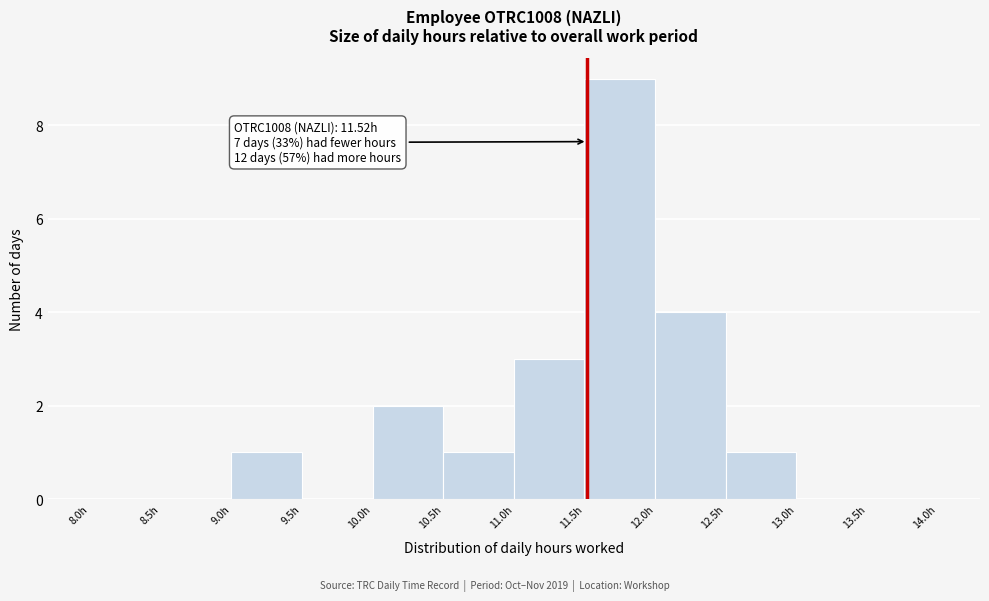

Over which range of the x-axis is the bar tallest?

11.5 to 12.0